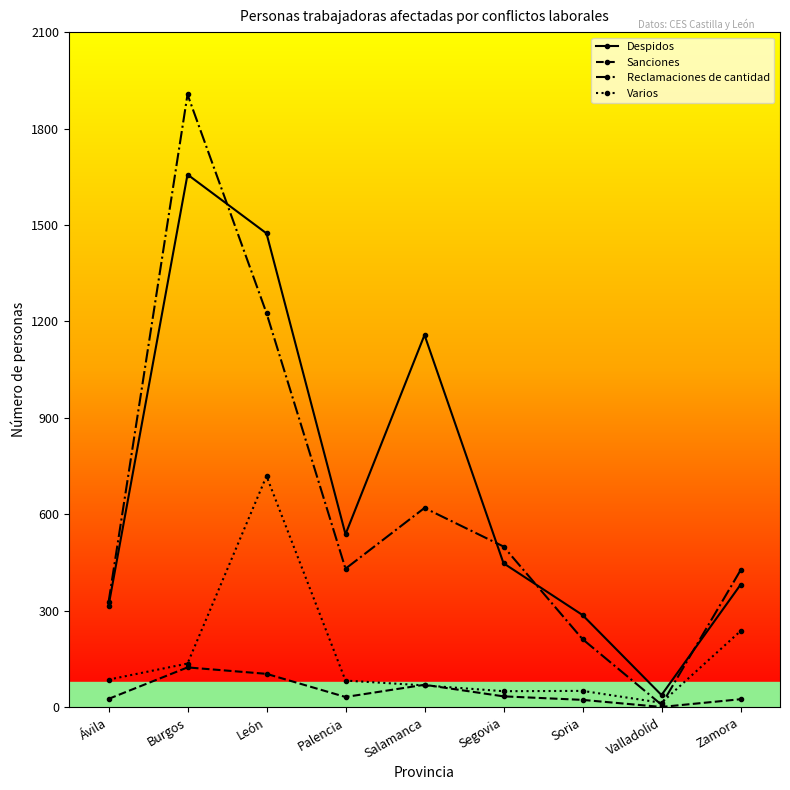

Is the value of Sanciones at Burgos greater than the value of Despidos at Valladolid?

Yes